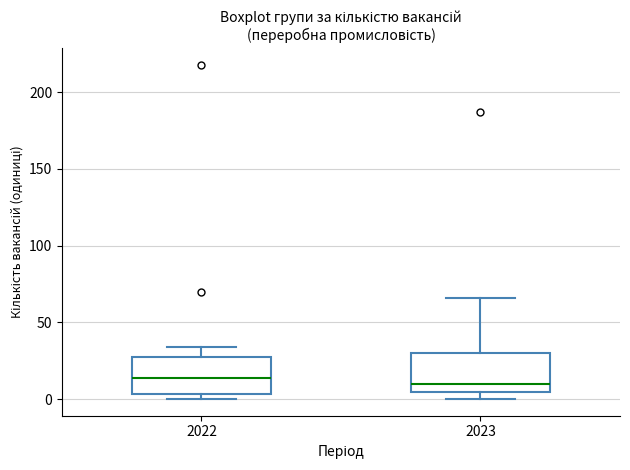

Reading left to right, read every box against the y-axis: the position of its median line, the range the box covers, and the ends of its whiskers. The values are not printed on the chart, so give them approximately, as read against the axis.

2022: median 15, box 5 to 25, whiskers 0 to 35
2023: median 10, box 5 to 30, whiskers 0 to 65